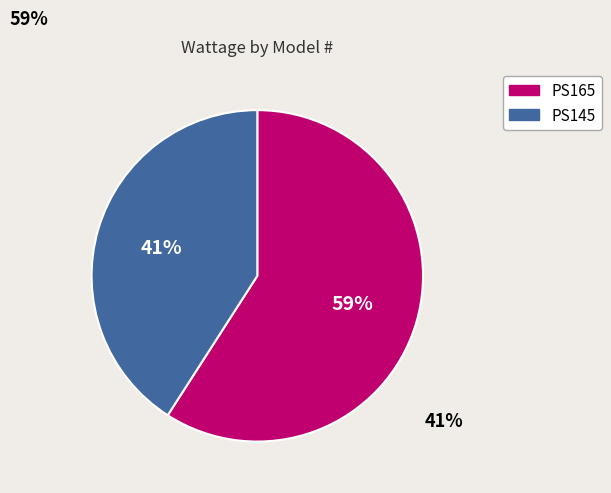

Count the number of slices in the pie.

2